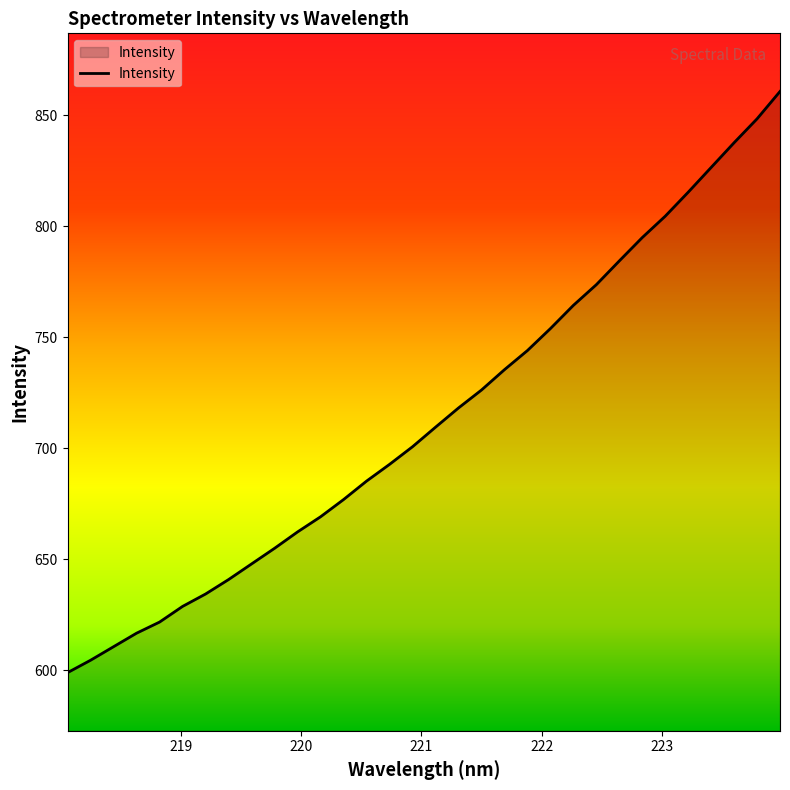

What is the difference between the maximum and minimum values?

261.8